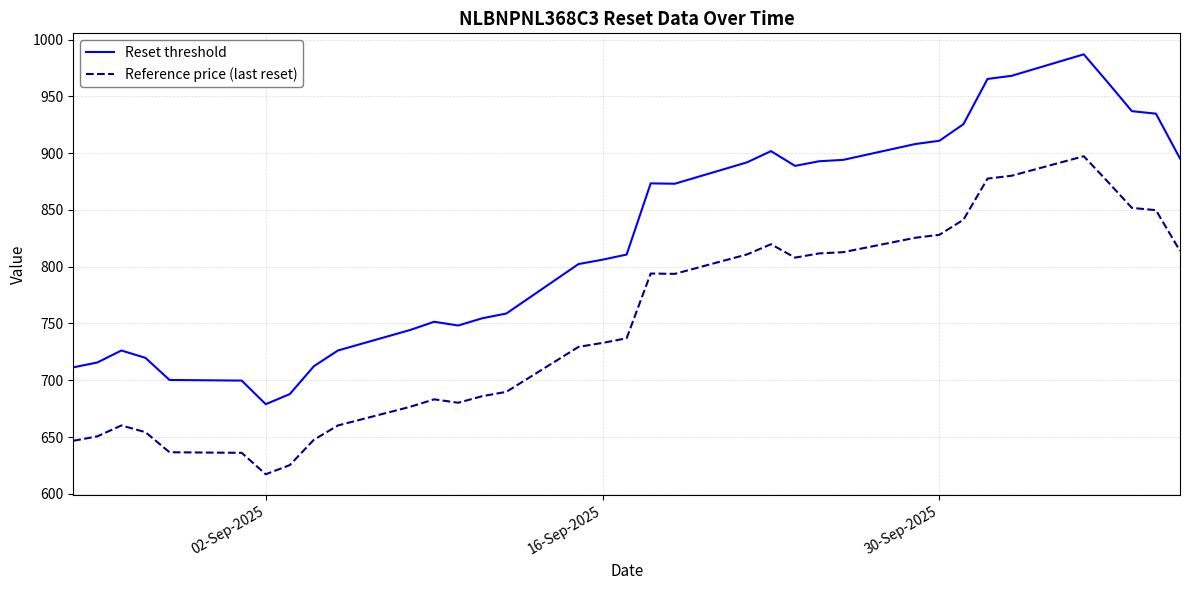

What is the highest value of the Reset threshold series?

987.0